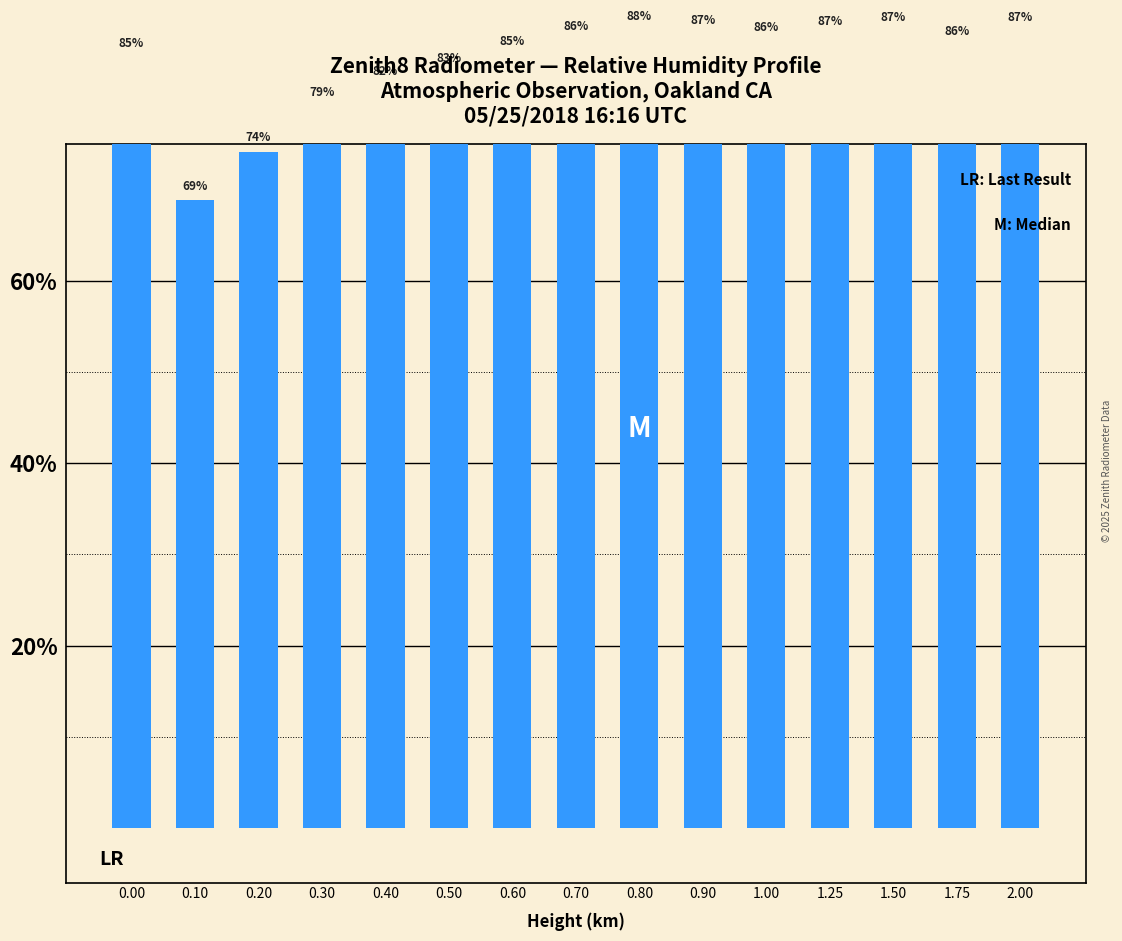

What is the average value?

83.4